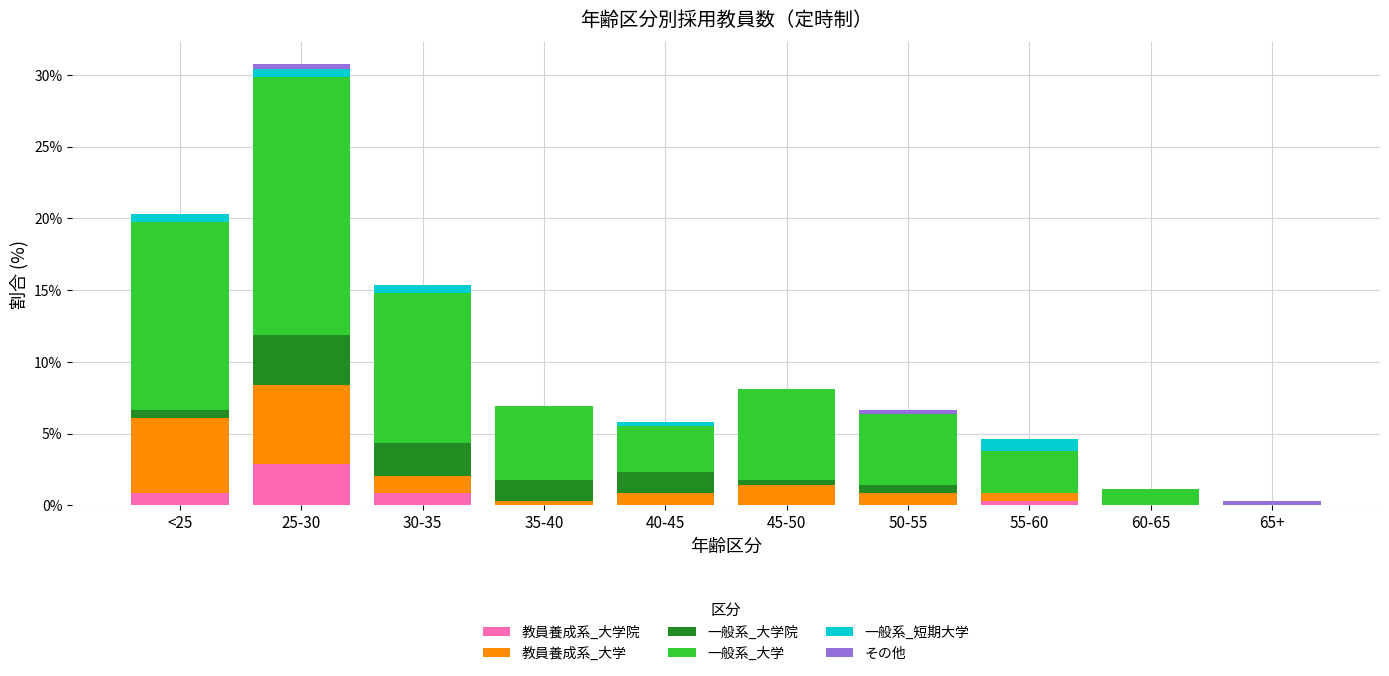

At which category is the sum across all series the highest?

25-30